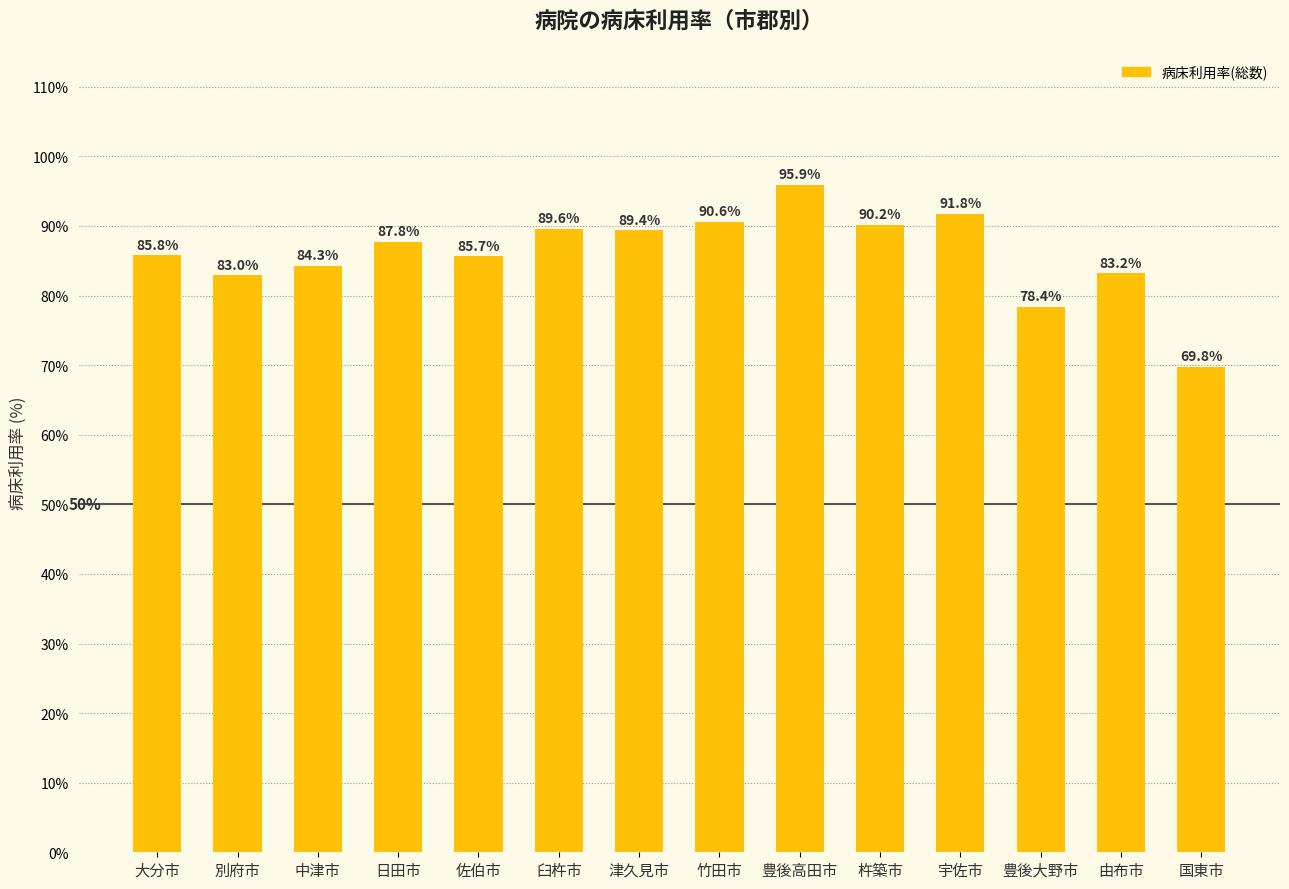

What is the label of the 6th bar from the left?

臼杵市